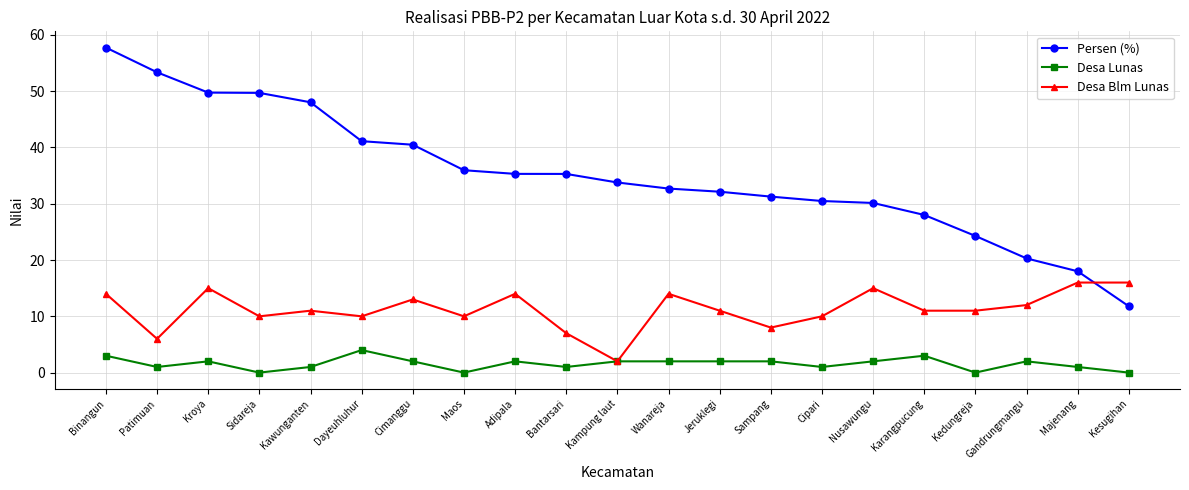

The Persen (%) series shows 17.4 at Cipari. True or false?

False